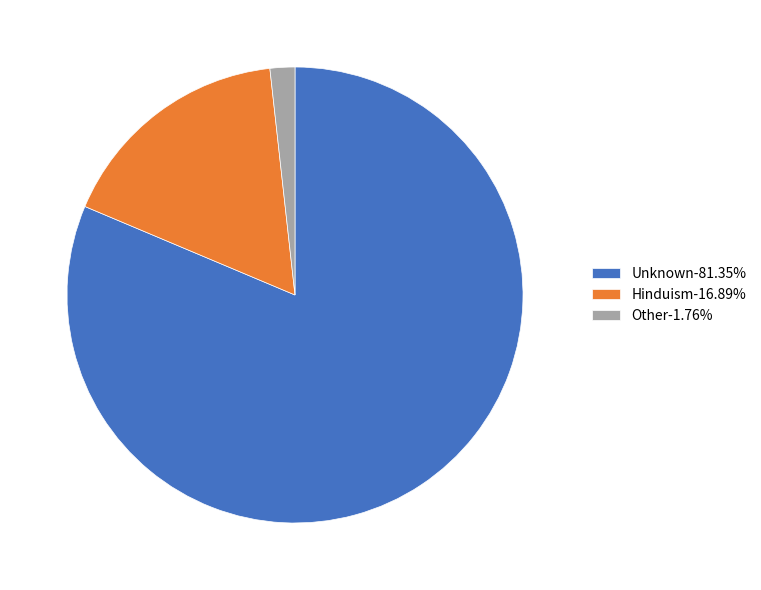

Is there a majority slice in this chart?

Yes